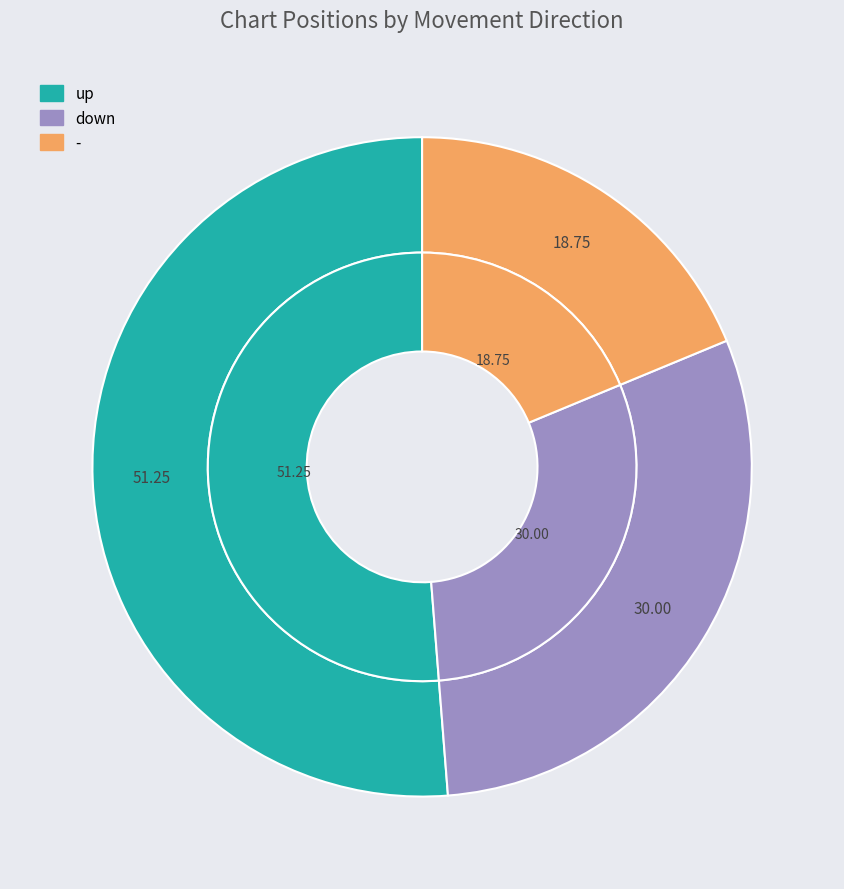

Between down and -, which is larger?

down